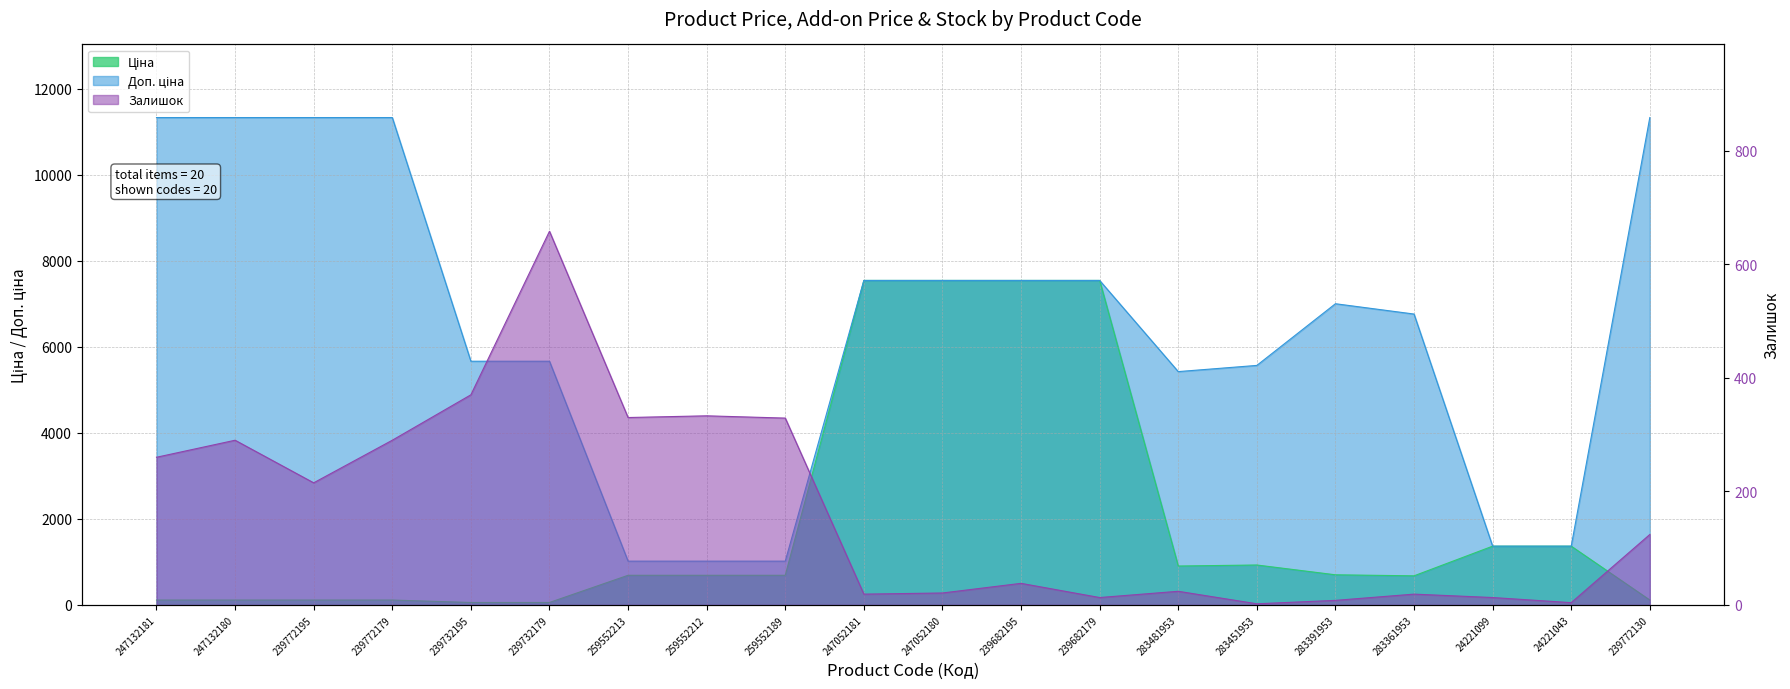

What is the greatest value displayed?

11334.0